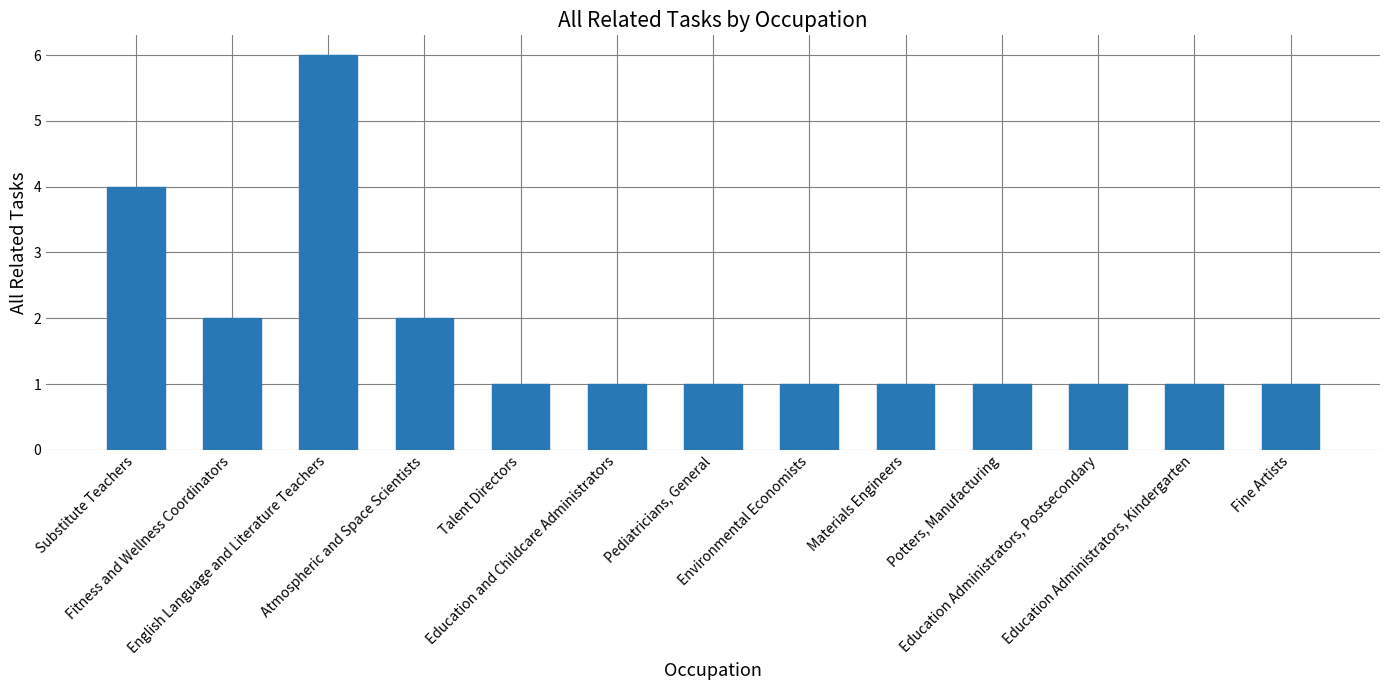

True or false: the data shows 0 at Education Administrators, Postsecondary.

False